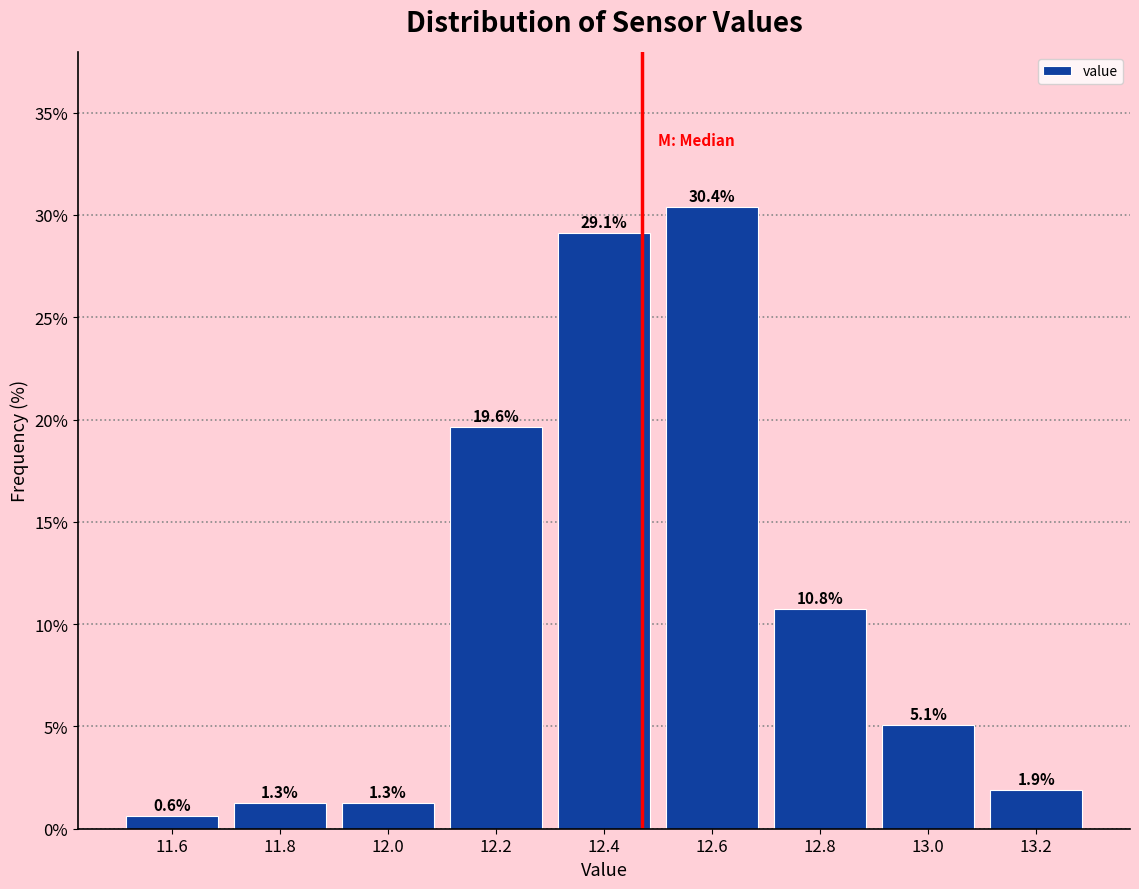

Reading left to right, list every bar in this chart as the range it spans on the x-axis followed by its height.

11.5 to 11.7: 0.6
11.7 to 11.9: 1.3
11.9 to 12.1: 1.3
12.1 to 12.3: 19.6
12.3 to 12.5: 29.1
12.5 to 12.7: 30.4
12.7 to 12.9: 10.8
12.9 to 13.1: 5.1
13.1 to 13.3: 1.9